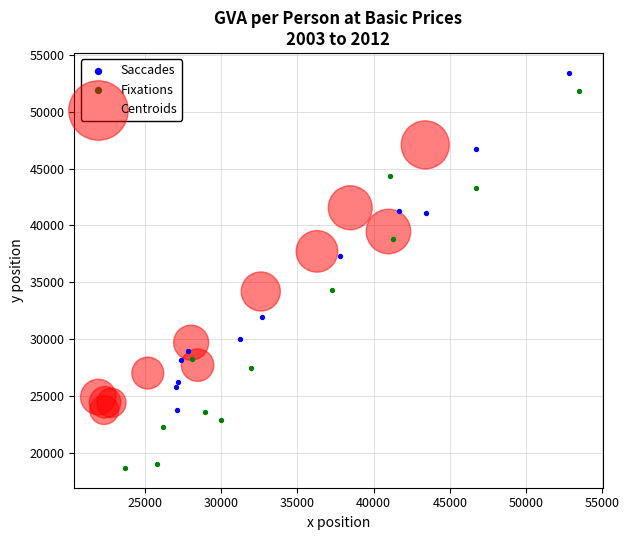

Which series contains the highest Y value?

Saccades